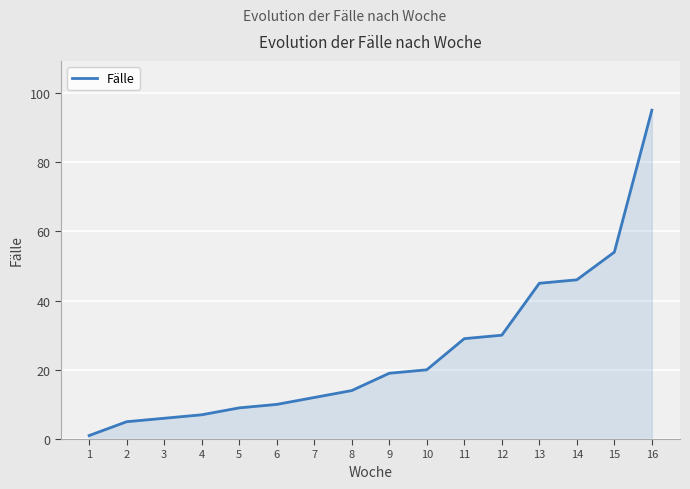

Approximately how many times larger is the value at 16 compared to 13?

2.1